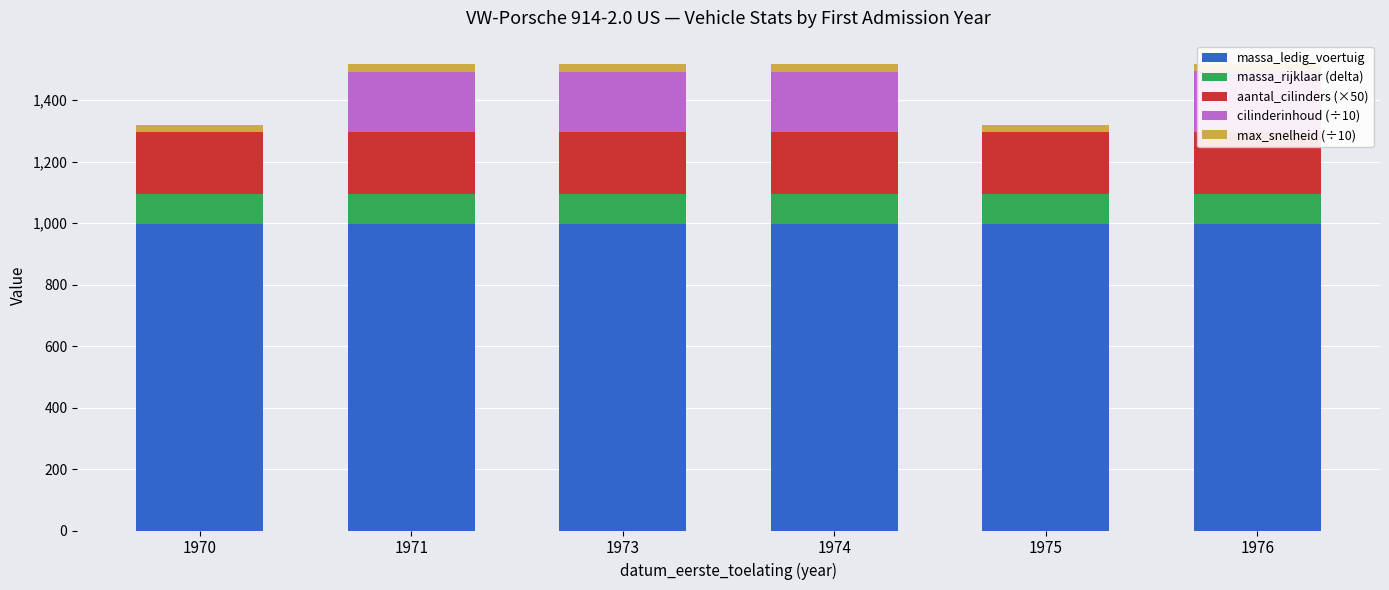

The cilinderinhoud (÷10) series shows -129 at 1970. True or false?

False